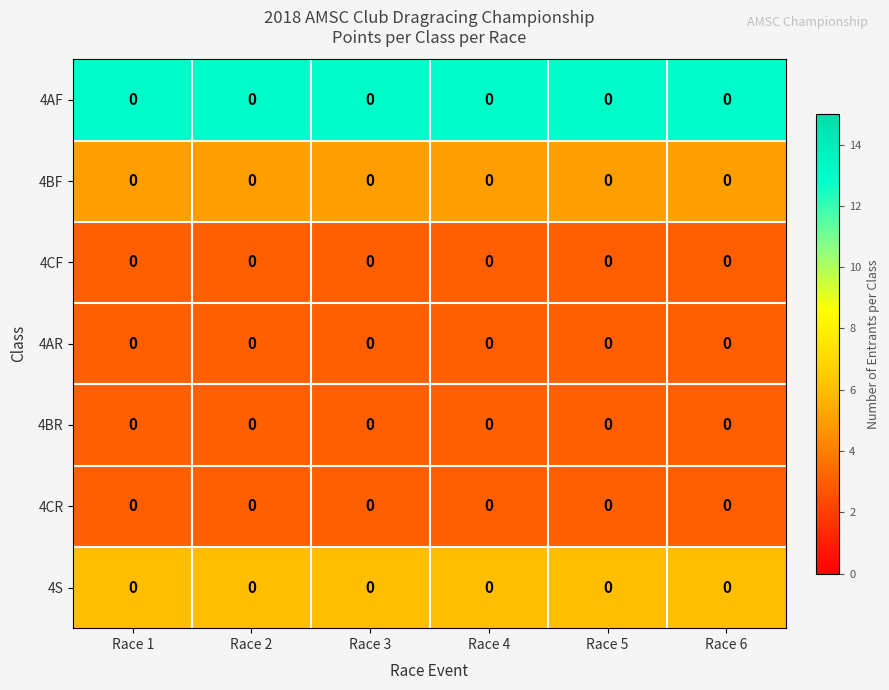

What is the spread (max minus min) of values at Race 5?

10